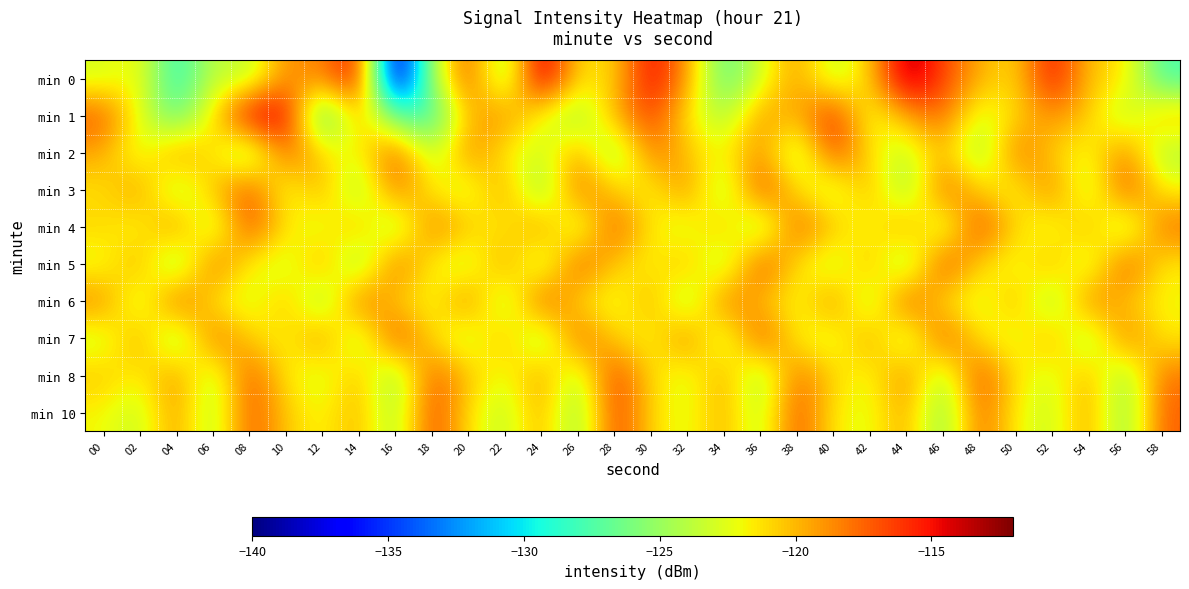

What is the spread (max minus min) of values at 20?

7.1